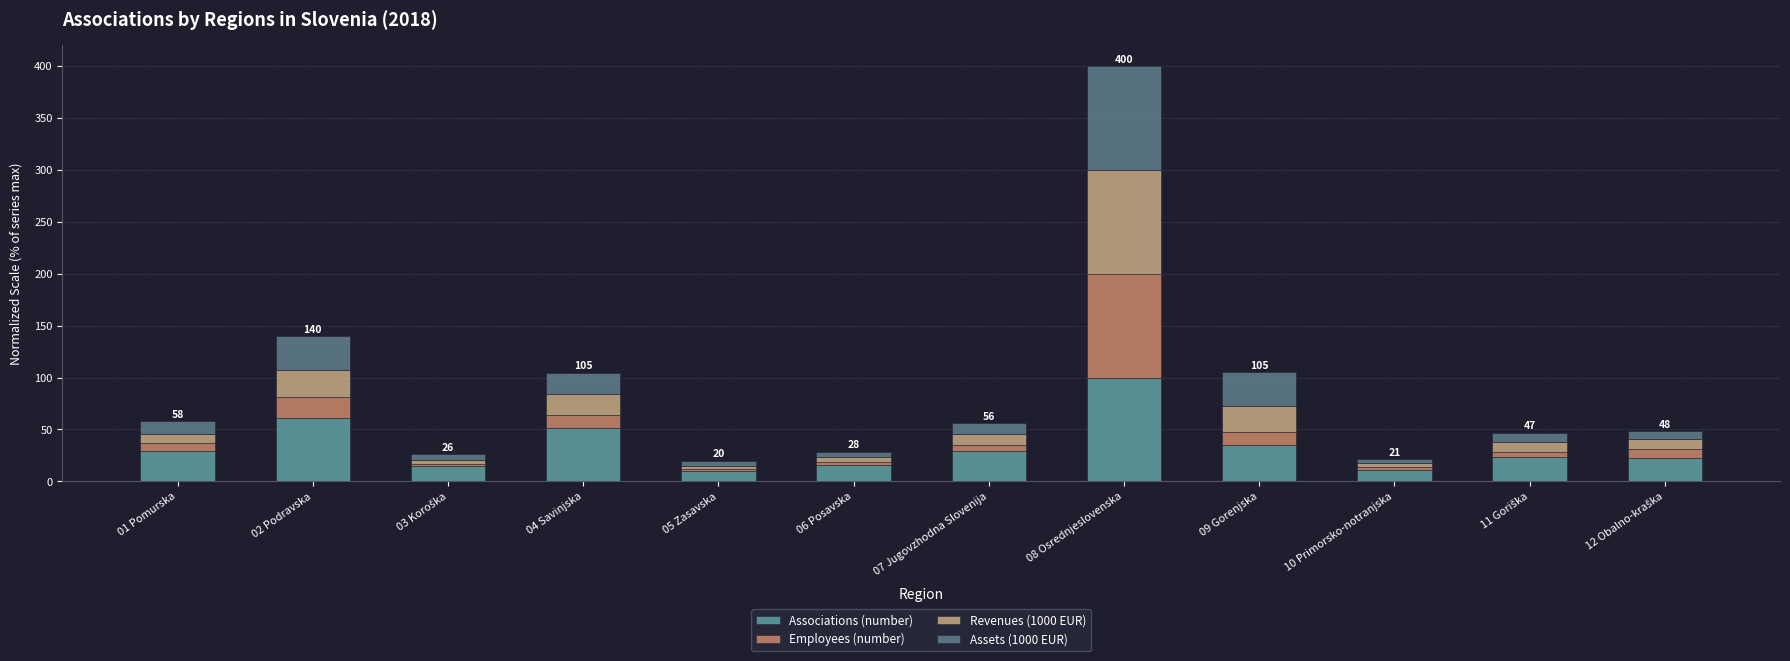

At 04 Savinjska, list the series in order from largest to smallest.

Associations (number), Assets (1000 EUR), Revenues (1000 EUR), Employees (number)